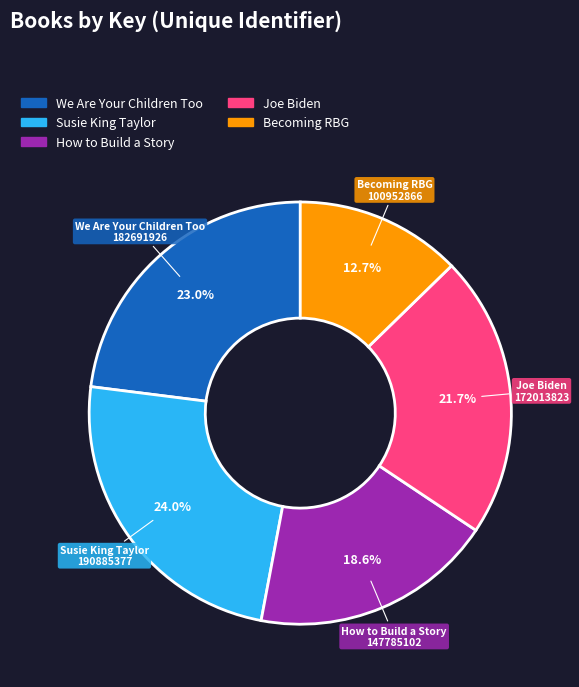

How many segments does this pie chart have?

5